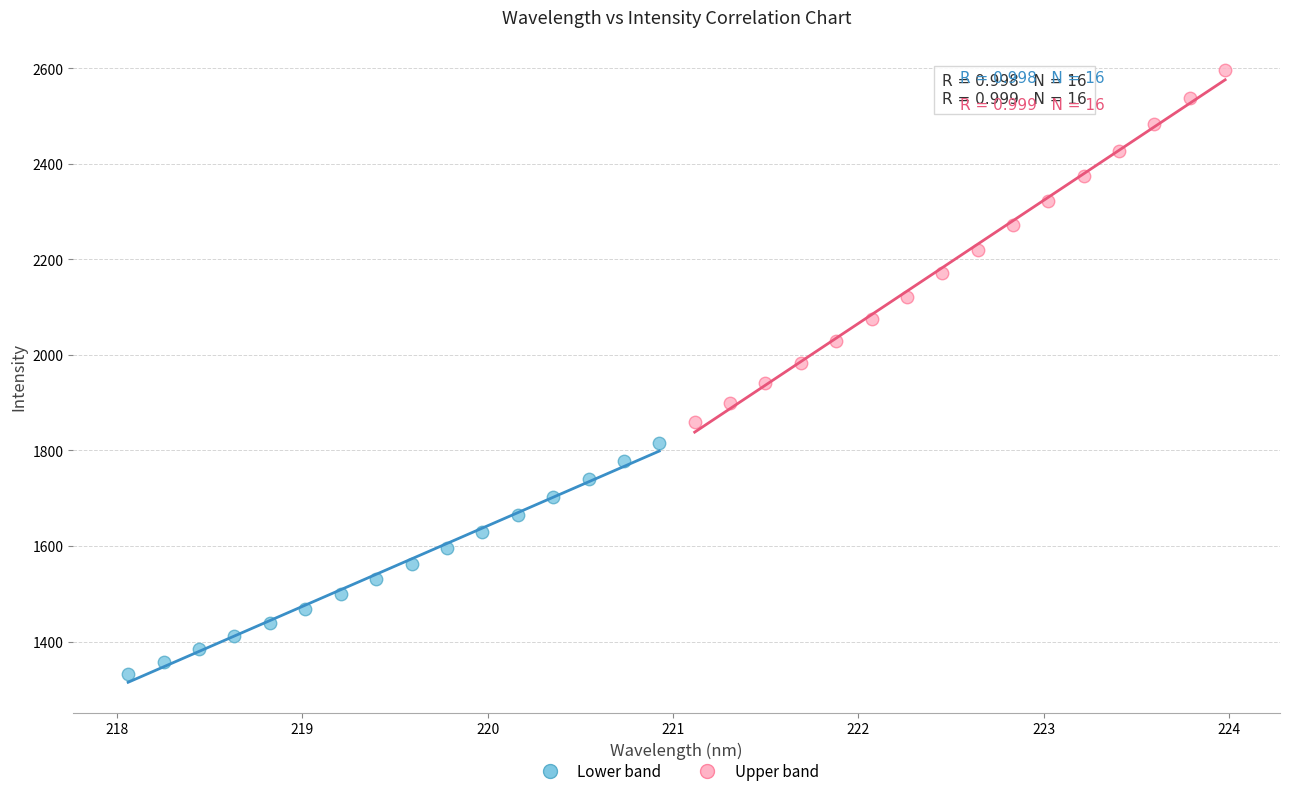

Which series contains the lowest Y value?

Lower band